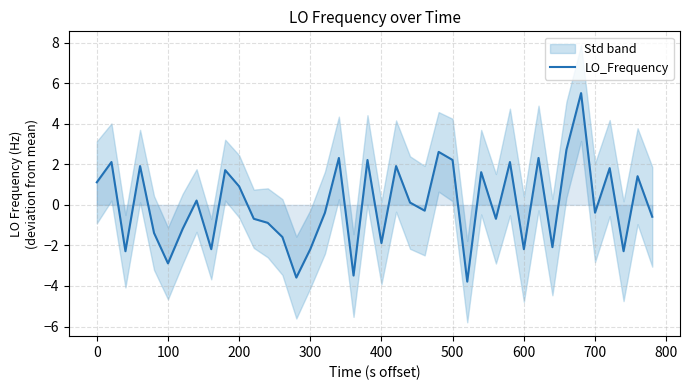

Is it true that LO_Frequency equals -1.9 at 400?

True